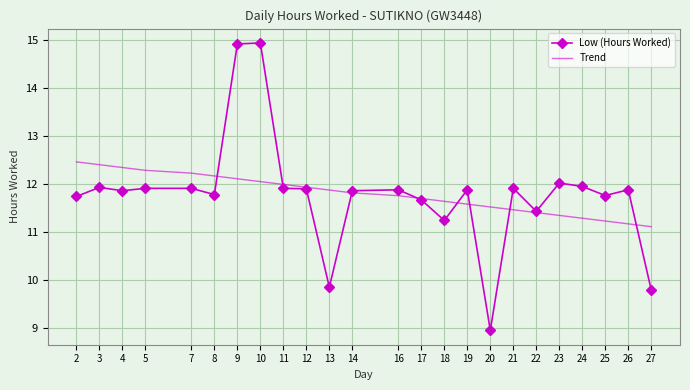

The value of Trend at 18 is 11.6. True or false?

True